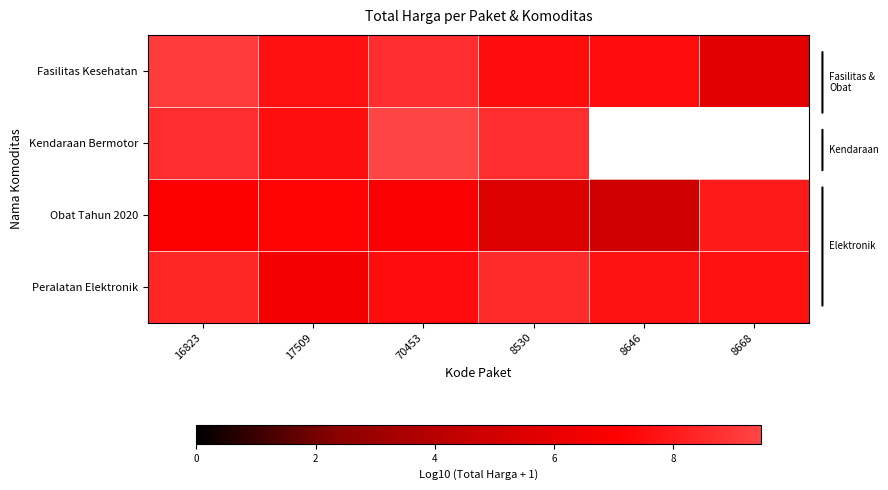

At how many categories does at least one series exceed 8?

3